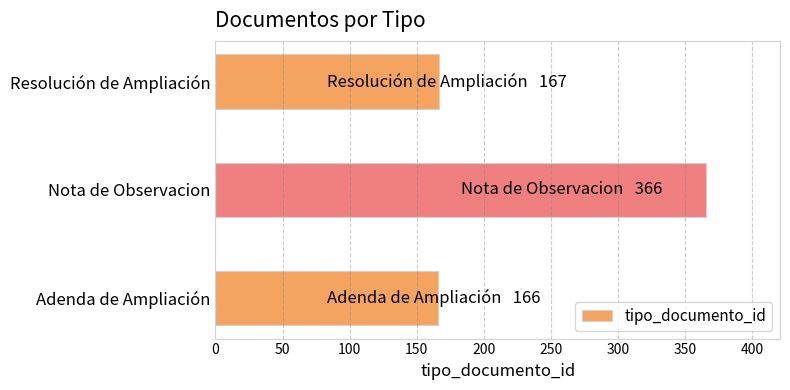

What is the difference between the maximum and minimum values?

200